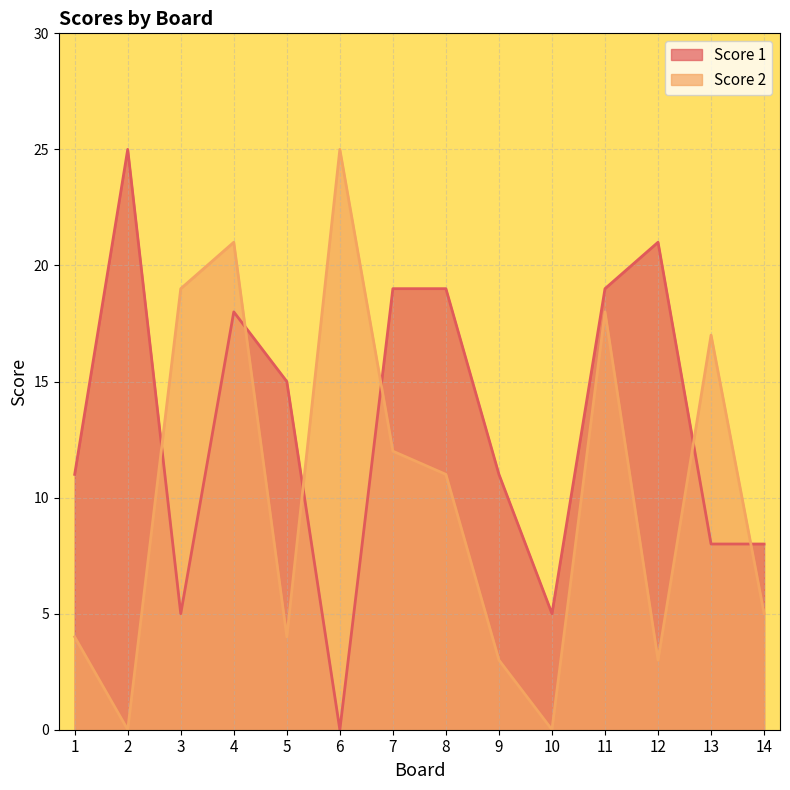

At how many categories does at least one series exceed 16?

9